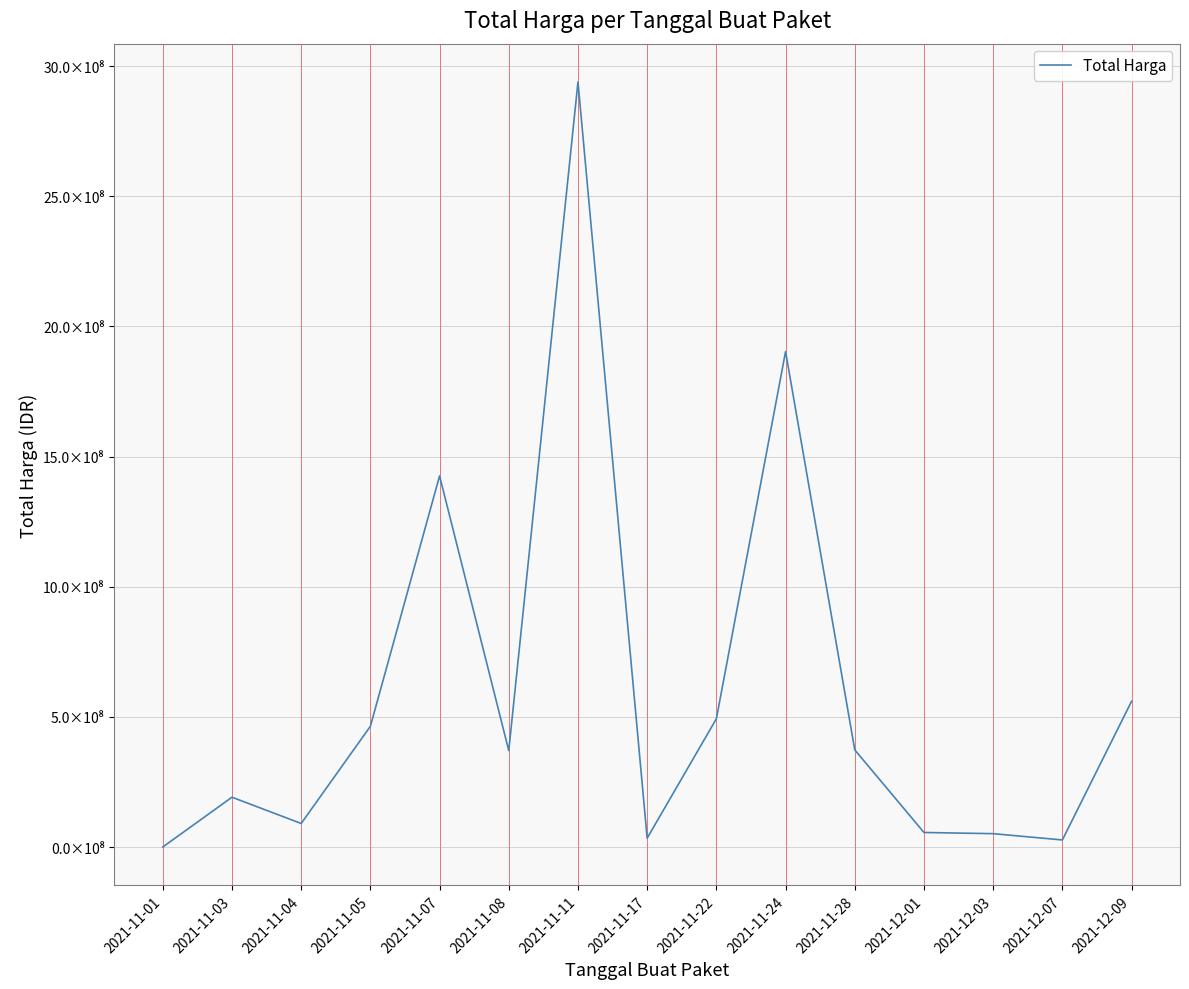

What is the label of the 11th point from the left?

2021-11-28